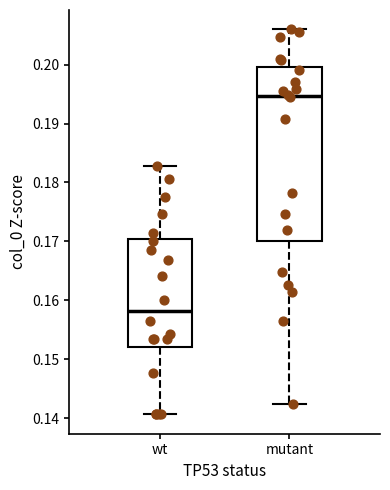

Where does the upper whisker of the box for mutant end on the y-axis? The values are not printed on the chart, so give them approximately, as read against the axis.

0.206